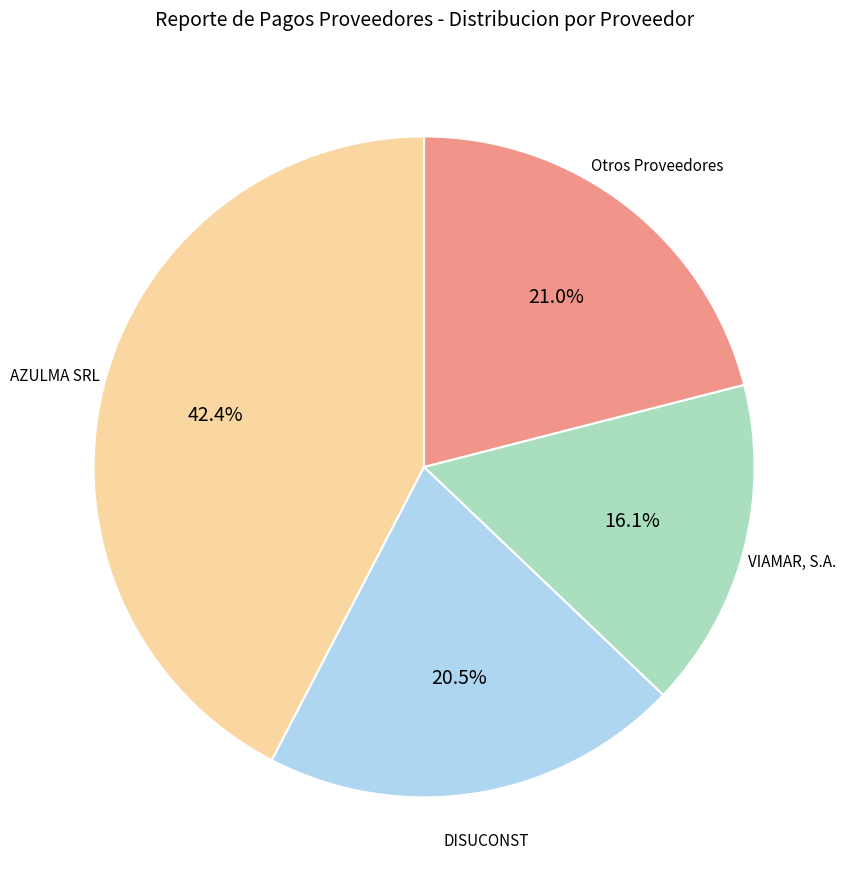

Is there a majority slice in this chart?

No